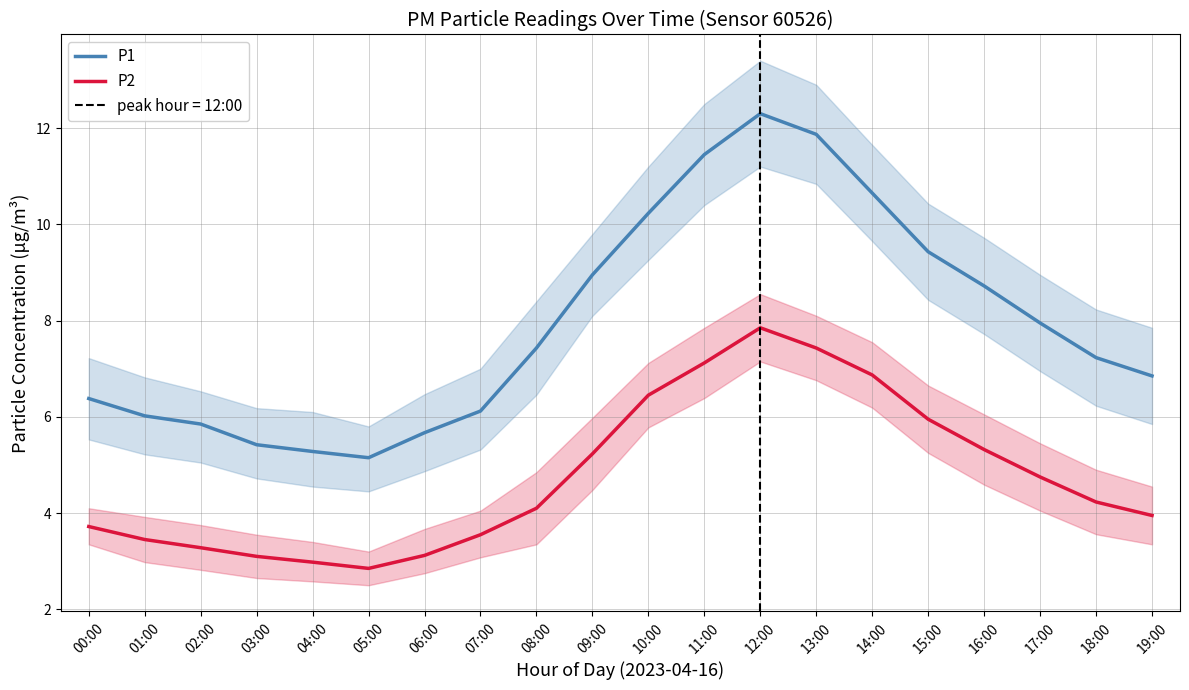

At which label does P2 reach its peak?

12:00